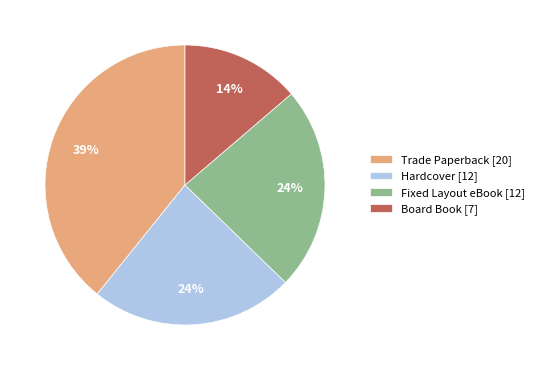

Is Hardcover the majority of the pie?

No